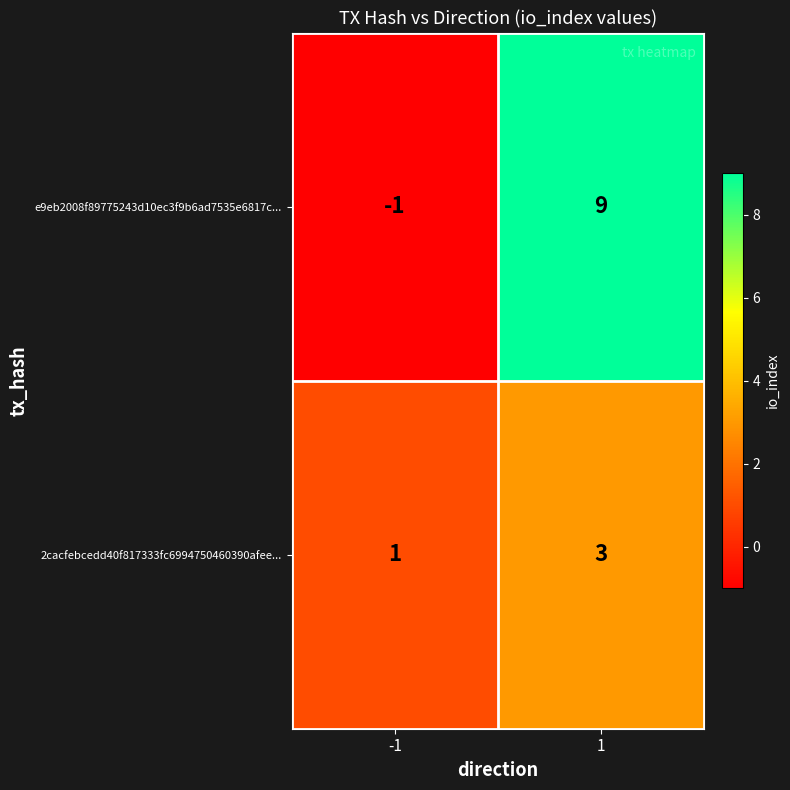

What is the sum of all e9eb2008f89775243d10ec3f9b6ad7535e6817c... values?

8